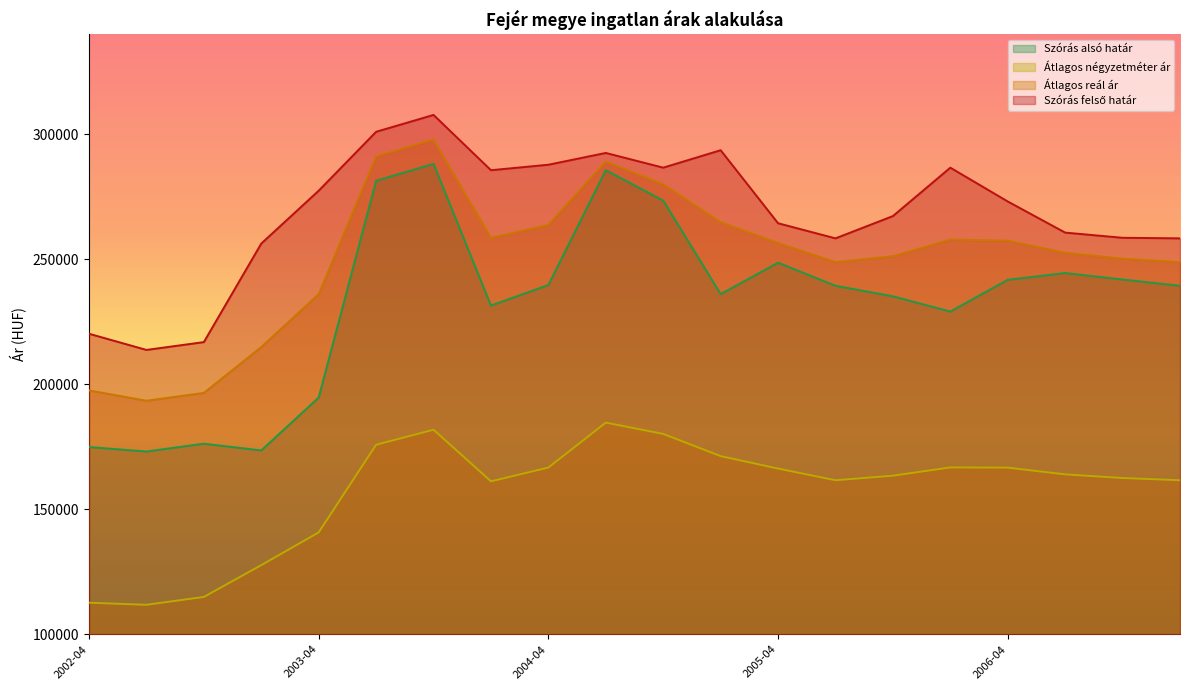

How many lines are shown in the chart?

4